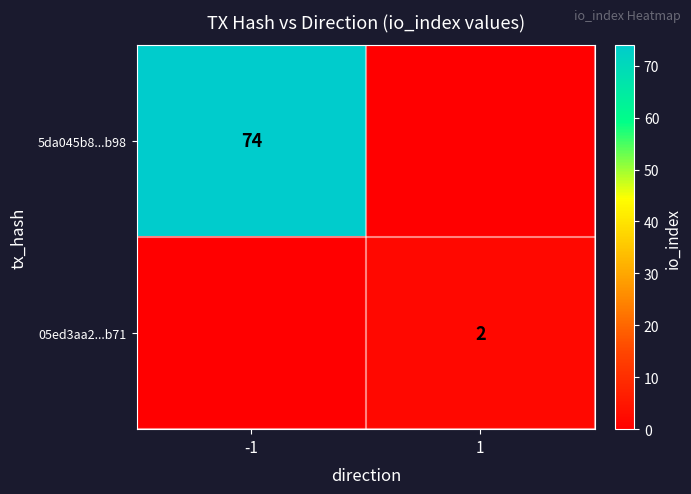

The 5da045b8...b98 series shows 127 at -1. True or false?

False